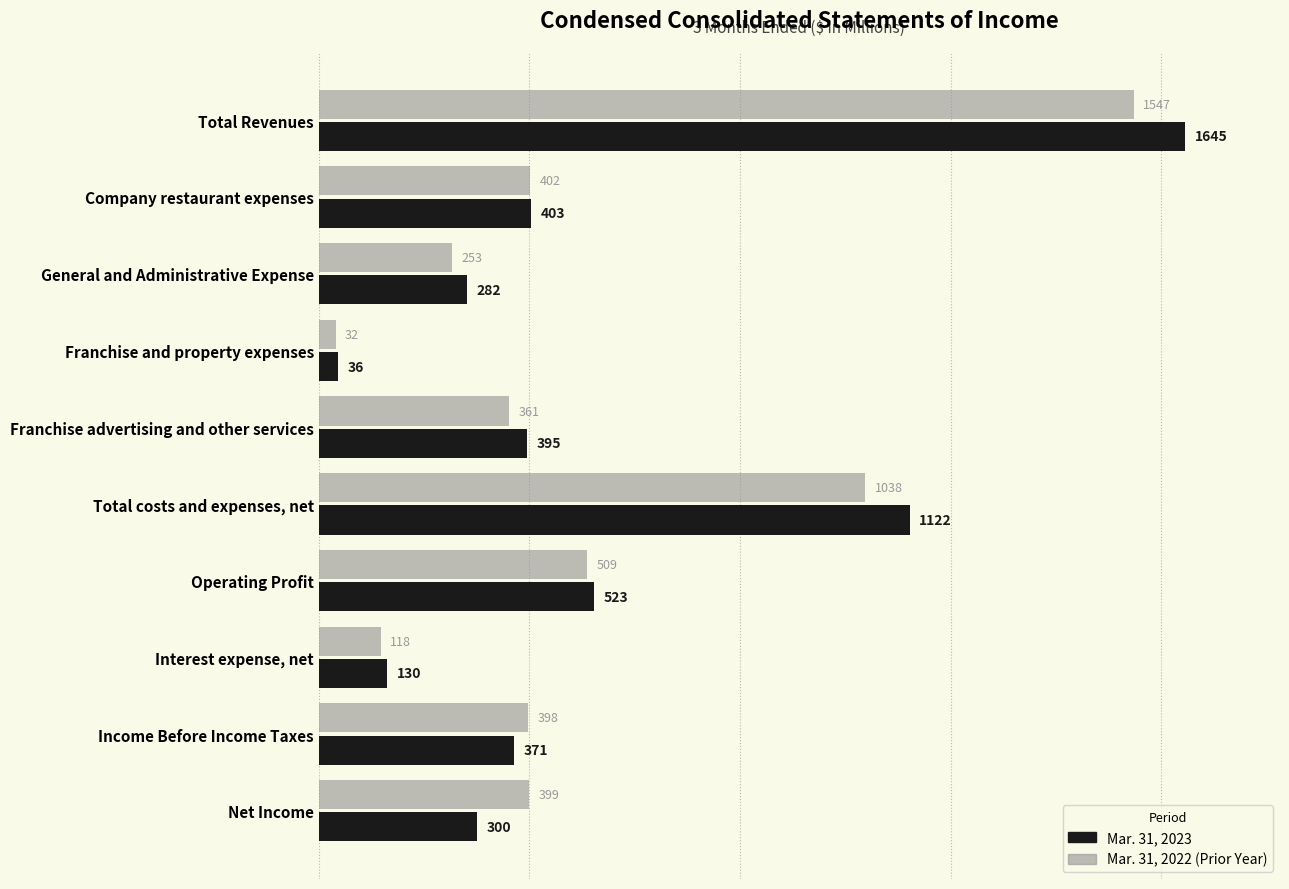

Which label corresponds to the largest value in the chart?

Total Revenues